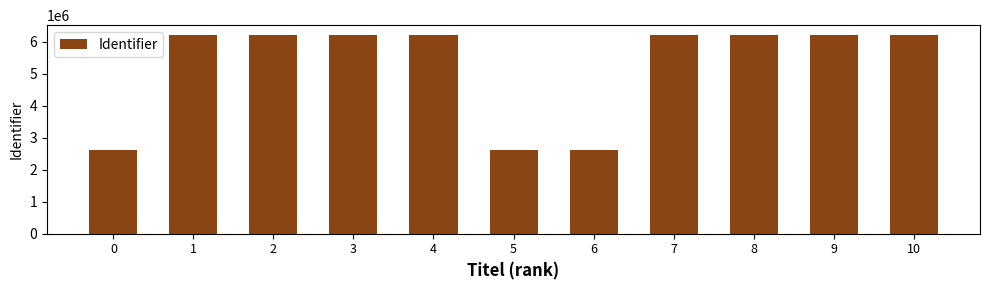

What is the maximum value shown in the chart?

6201571